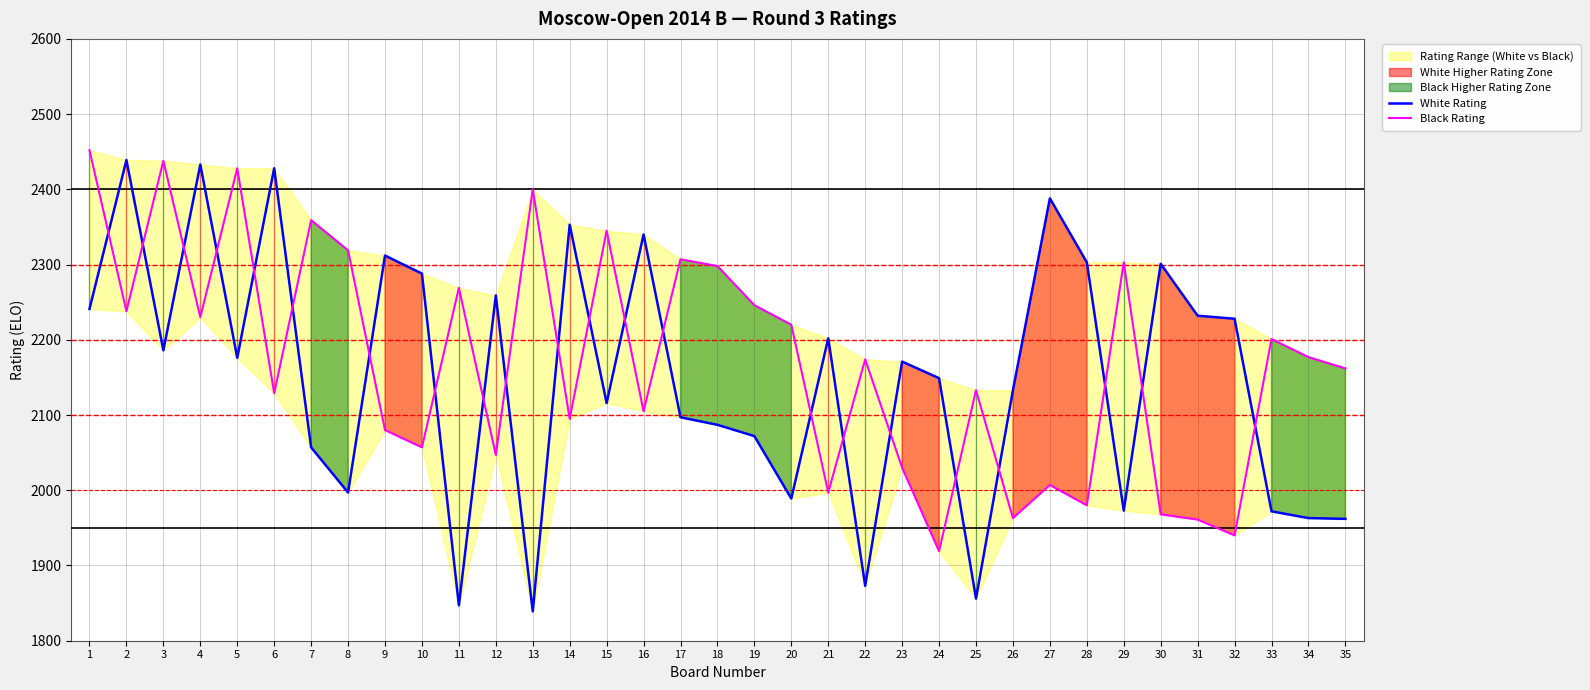

What is the average value of the White Rating series?

2150